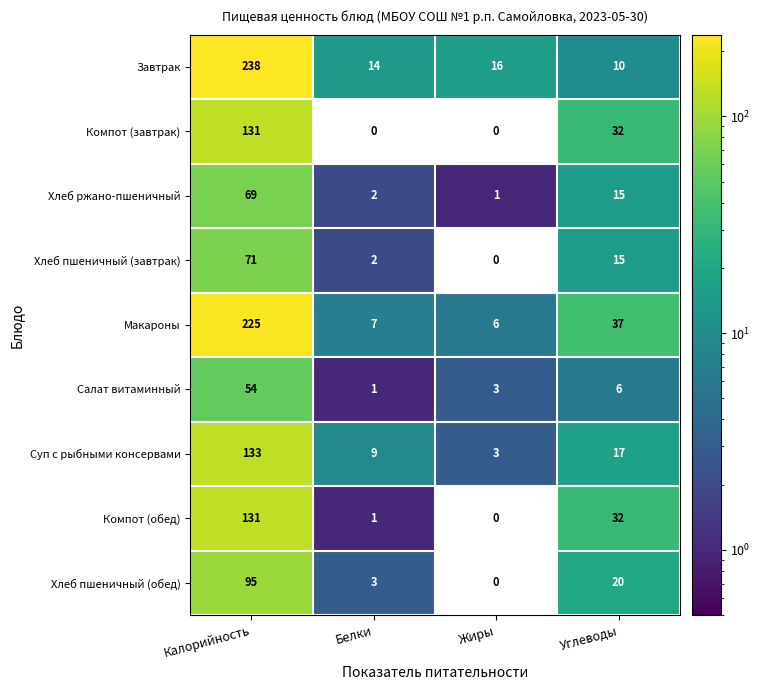

Between Белки and Углеводы, which series saw the biggest shift?

Компот (завтрак)